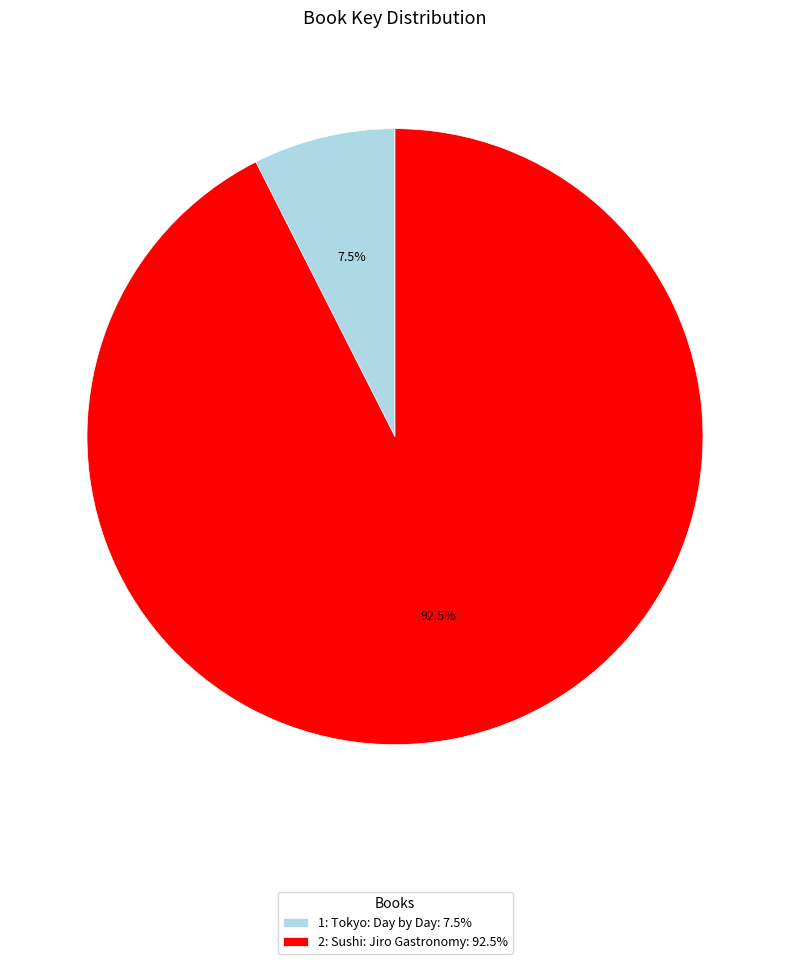

To the nearest percent, what is the difference between the 1: Tokyo: Day by Day and 2: Sushi: Jiro Gastronomy slice percentages?

85%